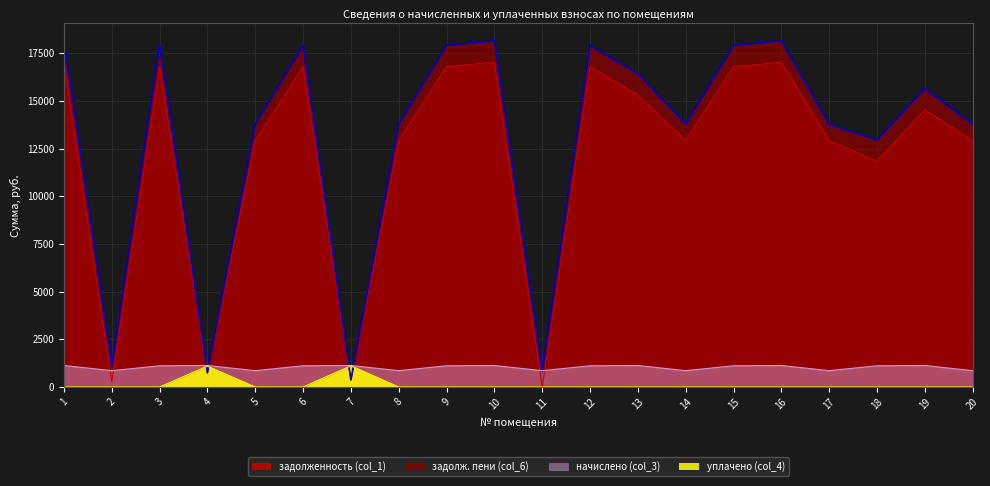

Where is задолженность (col_1) nearest to the value 8512?

18